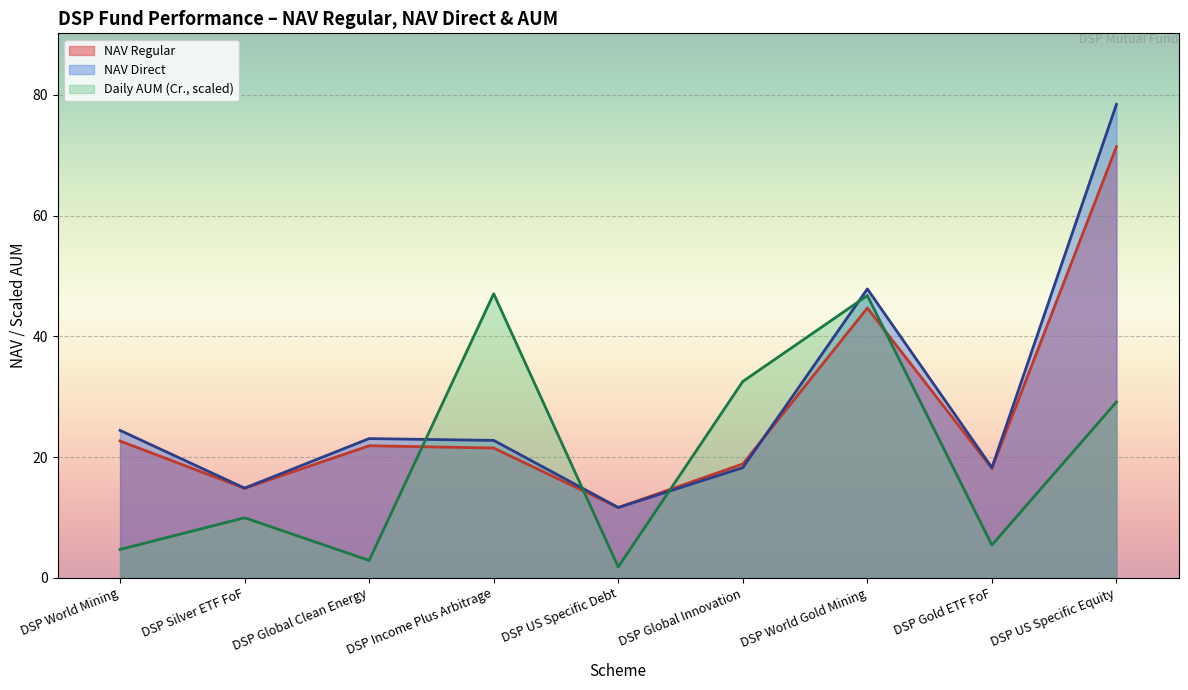

The value of Daily AUM (Cr.) at DSP Gold ETF FoF is 5.4. True or false?

True